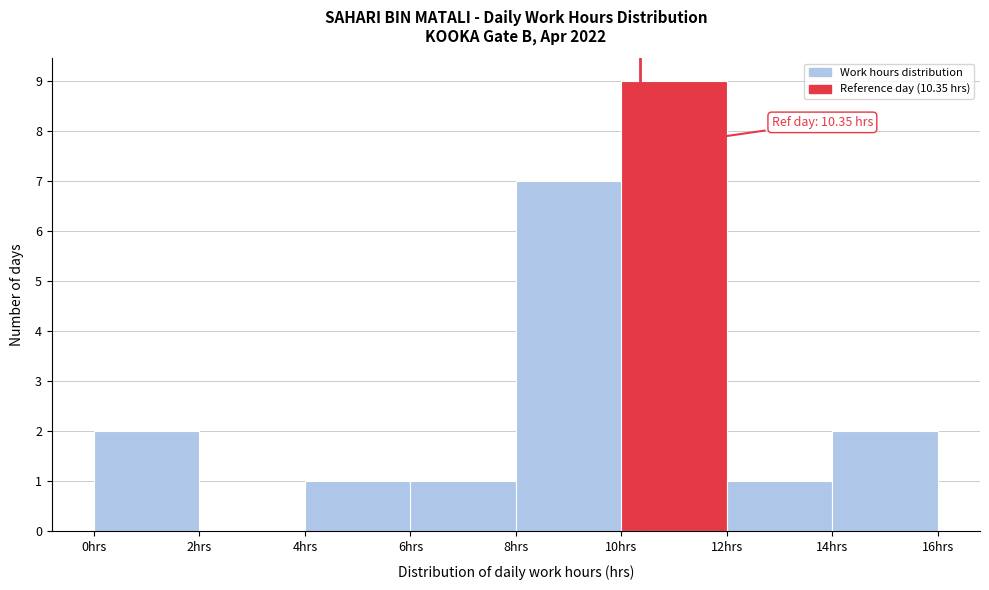

Which range on the x-axis has the tallest bar?

10 to 12